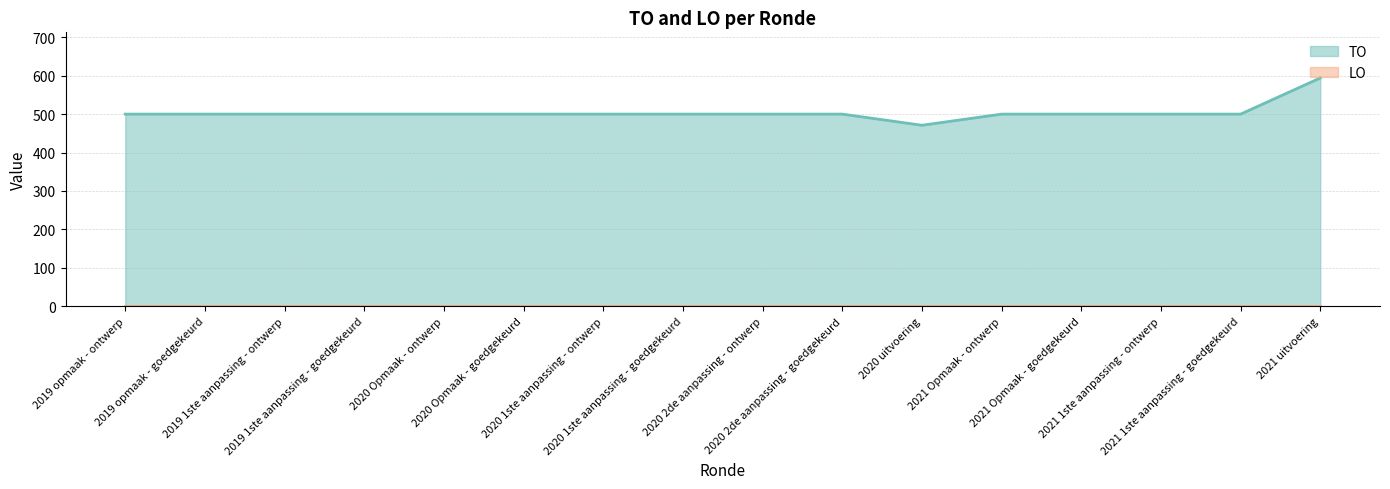

Reading left to right, extract all data points from this chart.

2019 opmaak - ontwerp=500	2019 opmaak - goedgekeurd=500	2019 1ste aanpassing - ontwerp=500	2019 1ste aanpassing - goedgekeurd=500	2020 Opmaak - ontwerp=500	2020 Opmaak - goedgekeurd=500	2020 1ste aanpassing - ontwerp=500	2020 1ste aanpassing - goedgekeurd=500	2020 2de aanpassing - ontwerp=500	2020 2de aanpassing - goedgekeurd=500	2020 uitvoering=471	2021 Opmaak - ontwerp=500	2021 Opmaak - goedgekeurd=500	2021 1ste aanpassing - ontwerp=500	2021 1ste aanpassing - goedgekeurd=500	2021 uitvoering=594